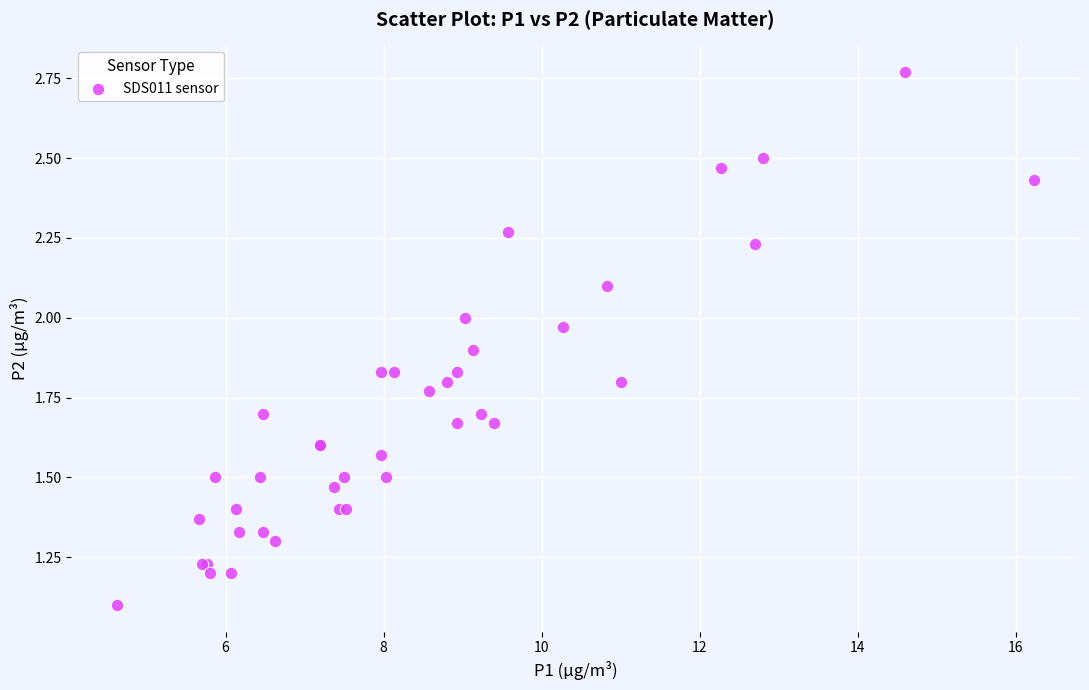

What Y value in the scatter plot is closest to 1?

1.1